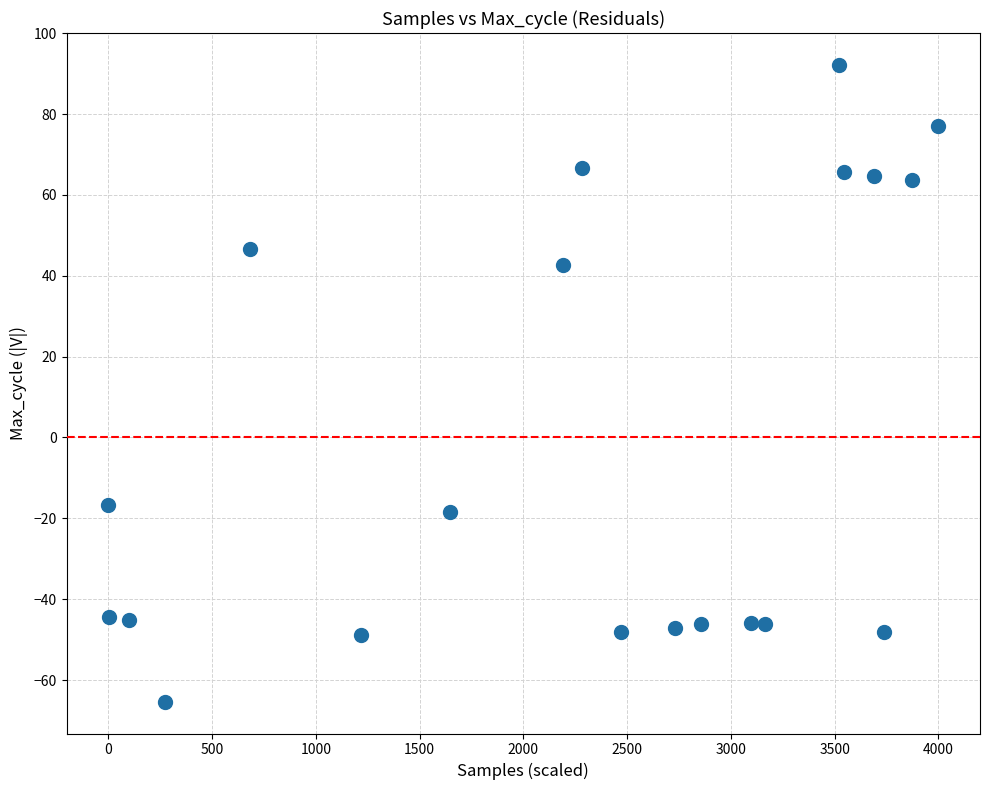

What is the range of Y values (max minus min)?

157.6